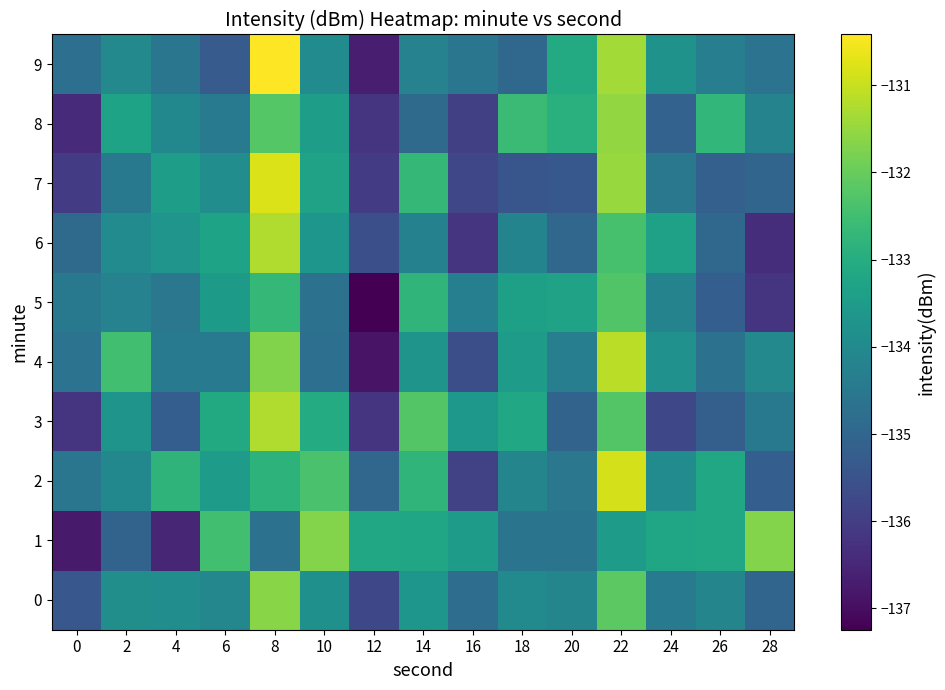

Which has a higher value, 0 or 20?

20